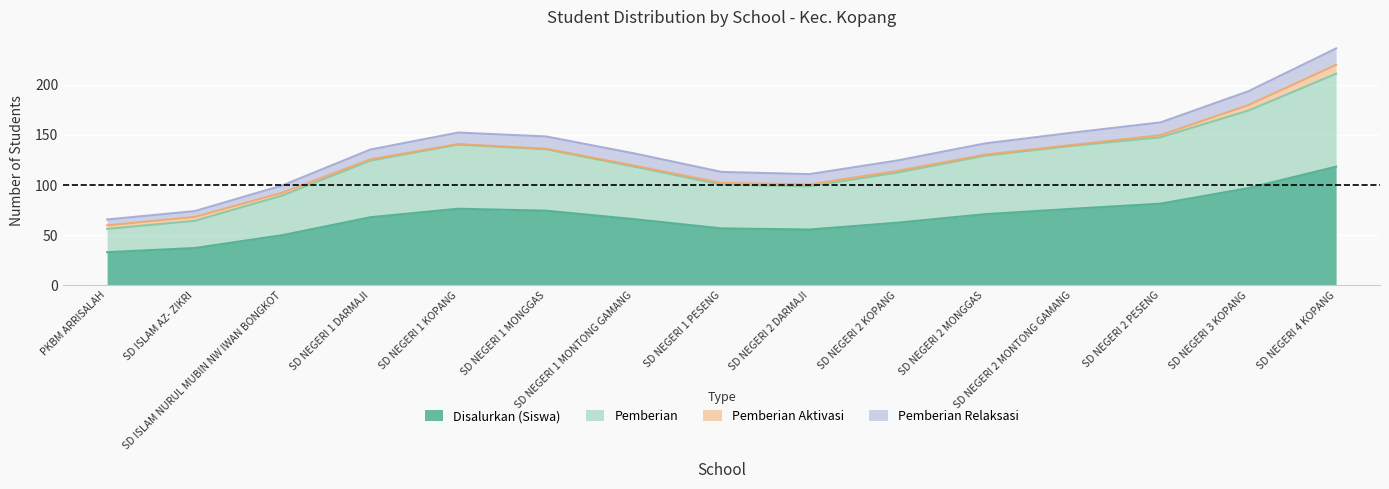

True or false: Disalurkan (Siswa) and Pemberian intersect in this chart.

False